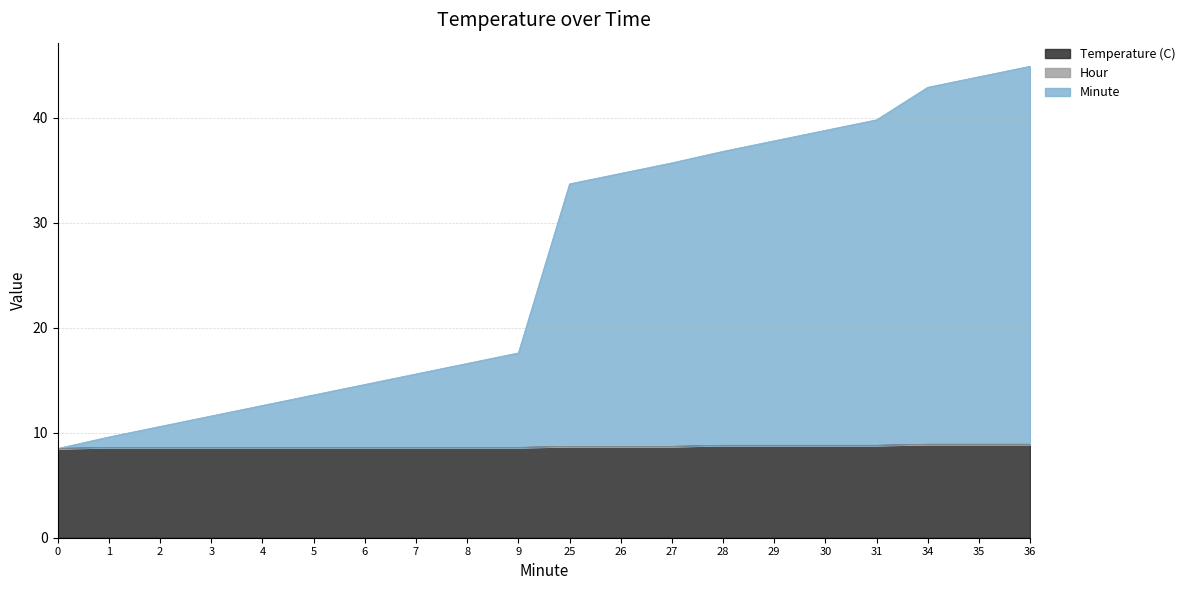

What is the sum of the Temperature (C) values at 1 and 29?

17.4